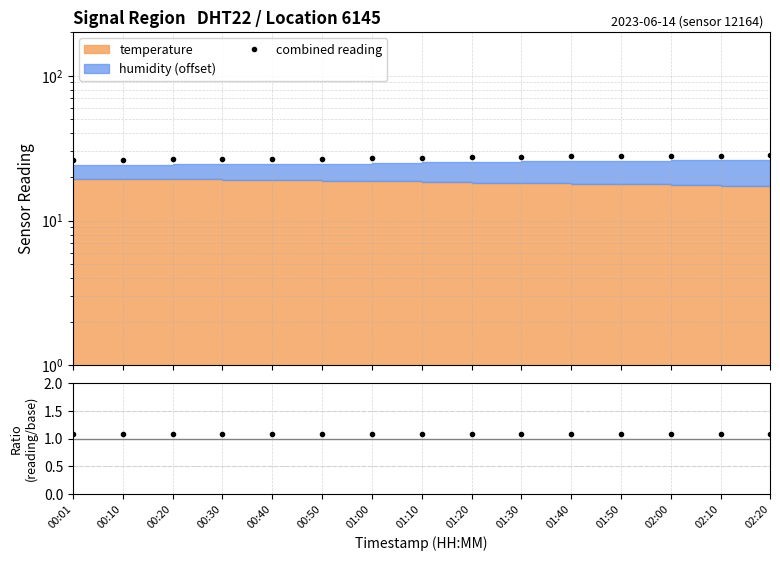

What value does the combined reading series have at 01:50?

27.9